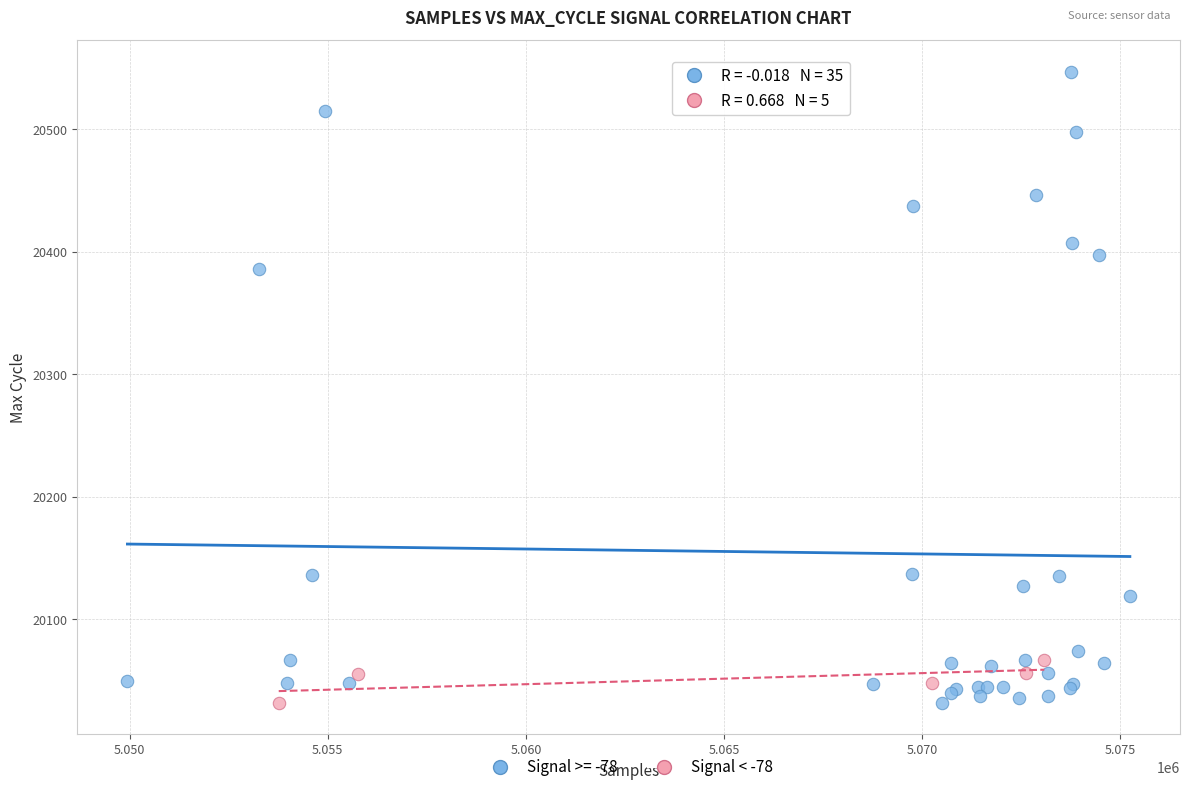

Which series has the largest Y range (max minus min)?

Signal >= -78